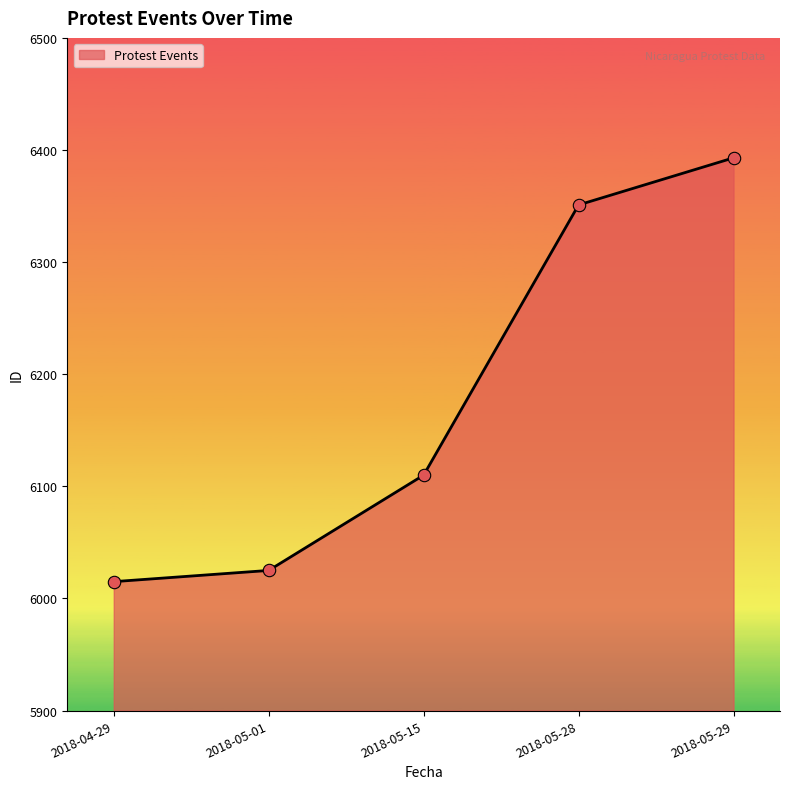

Which has a higher value, 2018-05-15 or 2018-05-29?

2018-05-29